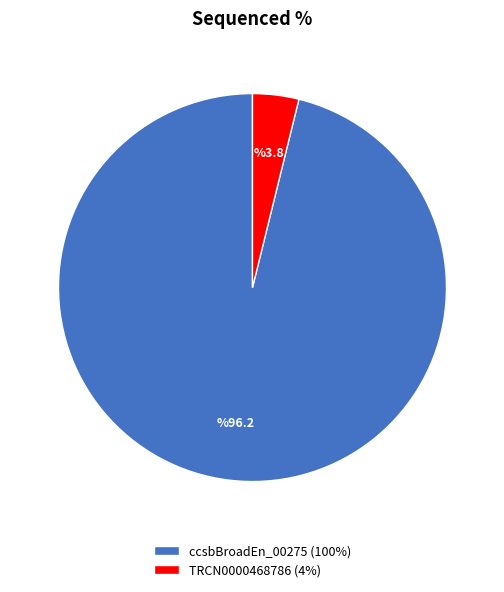

Rank the categories by value from lowest to highest.

TRCN0000468786 (4%), ccsbBroadEn_00275 (100%)